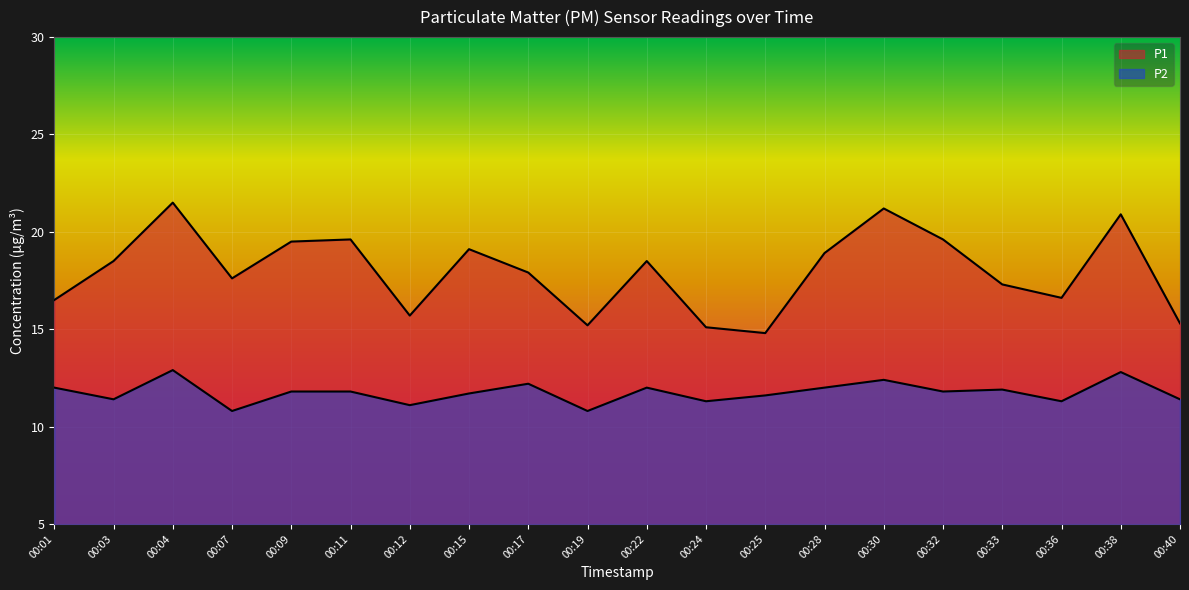

Reading right to left, extract all data points from this chart.

P1: 15.3	20.9	16.6	17.3	19.6	21.2	18.9	14.8	15.1	18.5	15.2	17.9	19.1	15.7	19.6	19.5	17.6	21.5	18.5	16.5
P2: 11.4	12.8	11.3	11.9	11.8	12.4	12.0	11.6	11.3	12.0	10.8	12.2	11.7	11.1	11.8	11.8	10.8	12.9	11.4	12.0